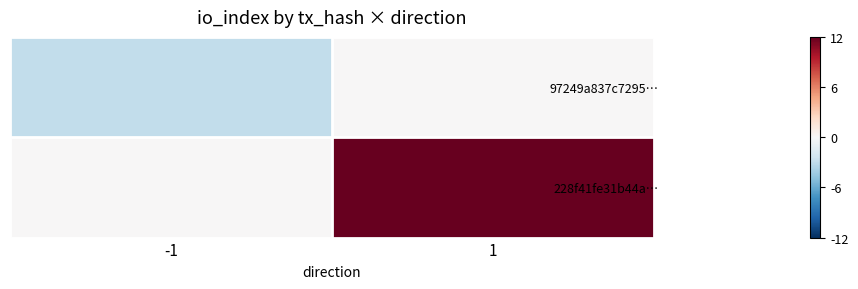

List the series in order of their overall mean, lowest first.

97249a837c7295…, 228f41fe31b44a…